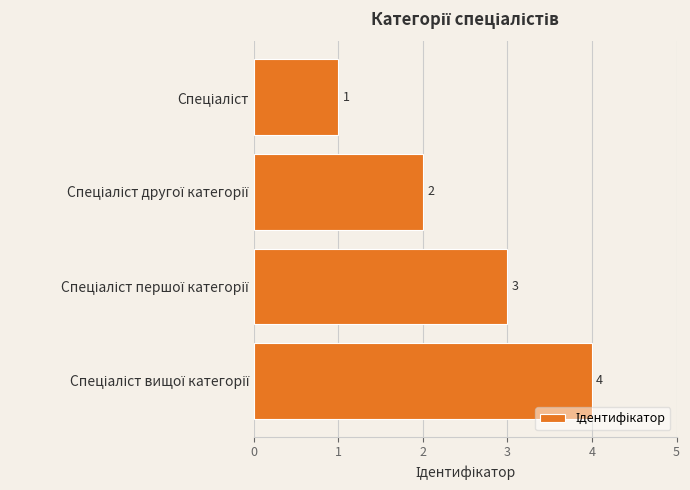

How many values are between 2 and 4?

3